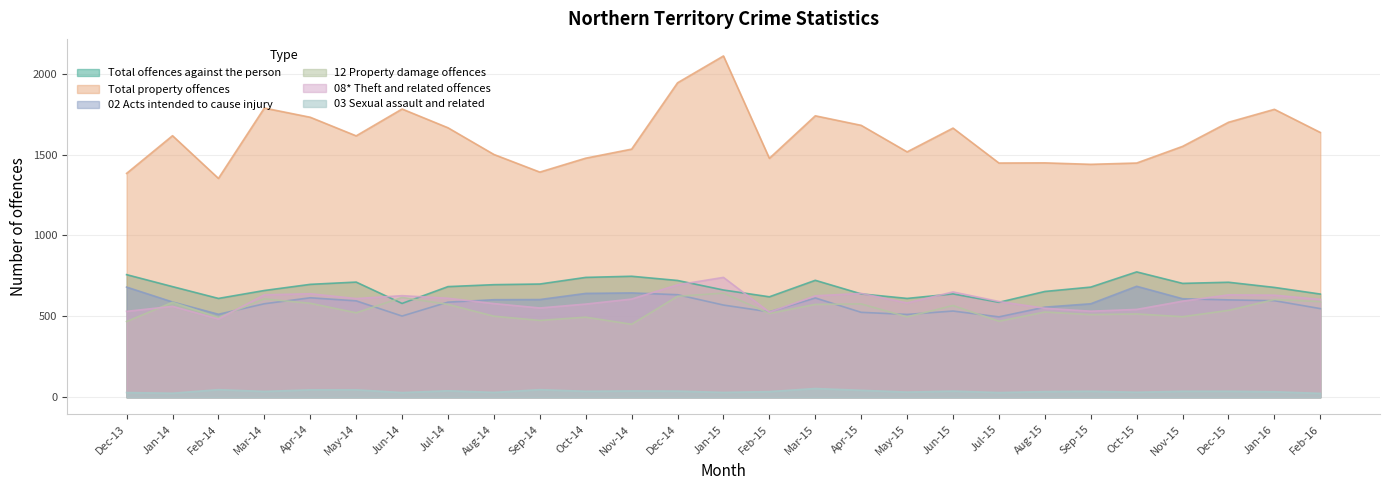

At which label is Total offences against the person closest to 677?

Jan-16